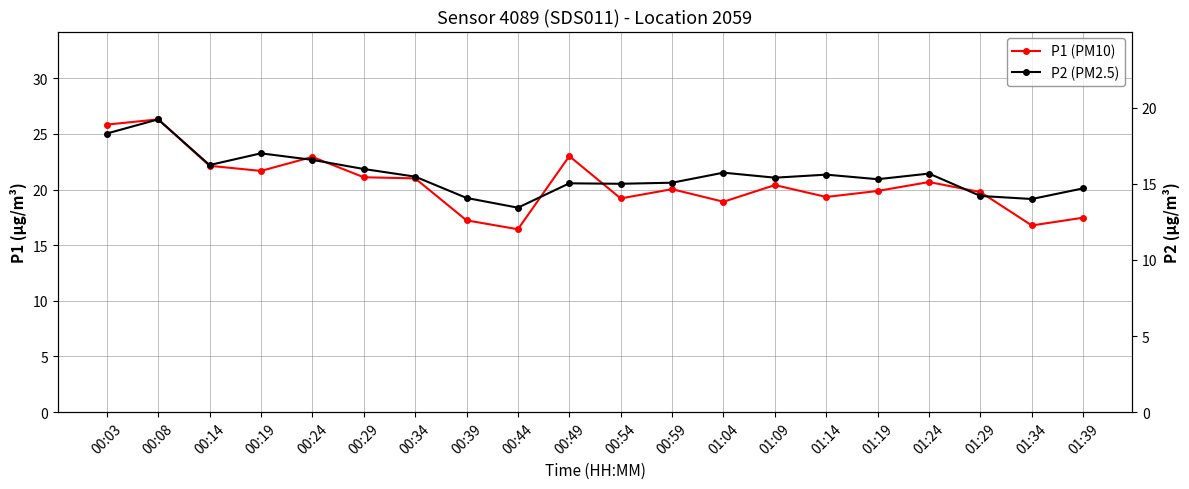

Which series changed the most between 00:24 and 00:29?

P1 (PM10)